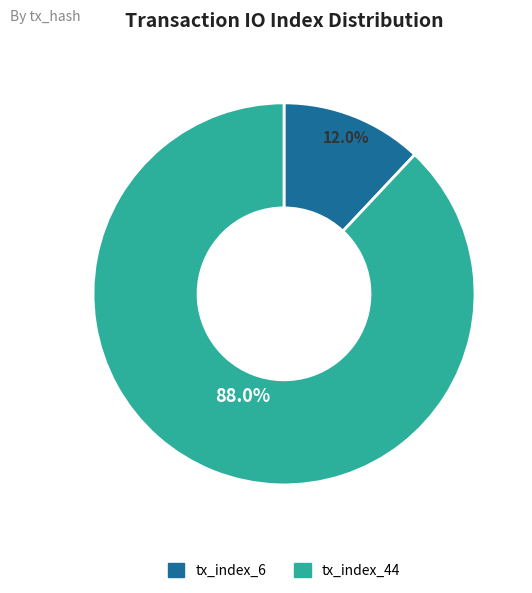

Is there a majority slice in this chart?

Yes